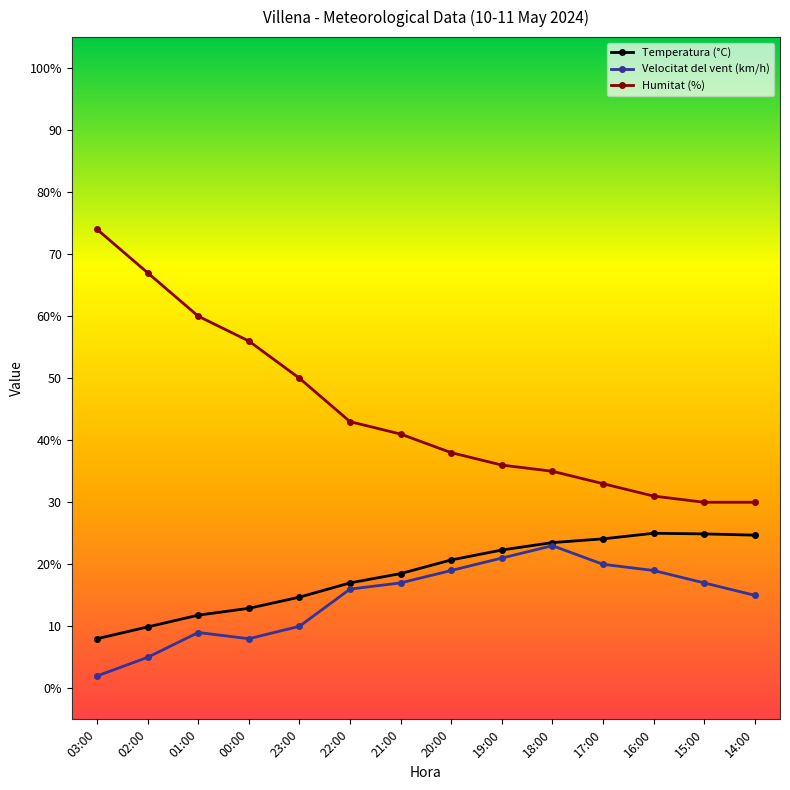

Which category has the highest value in the Temperatura (°C) series?

16:00